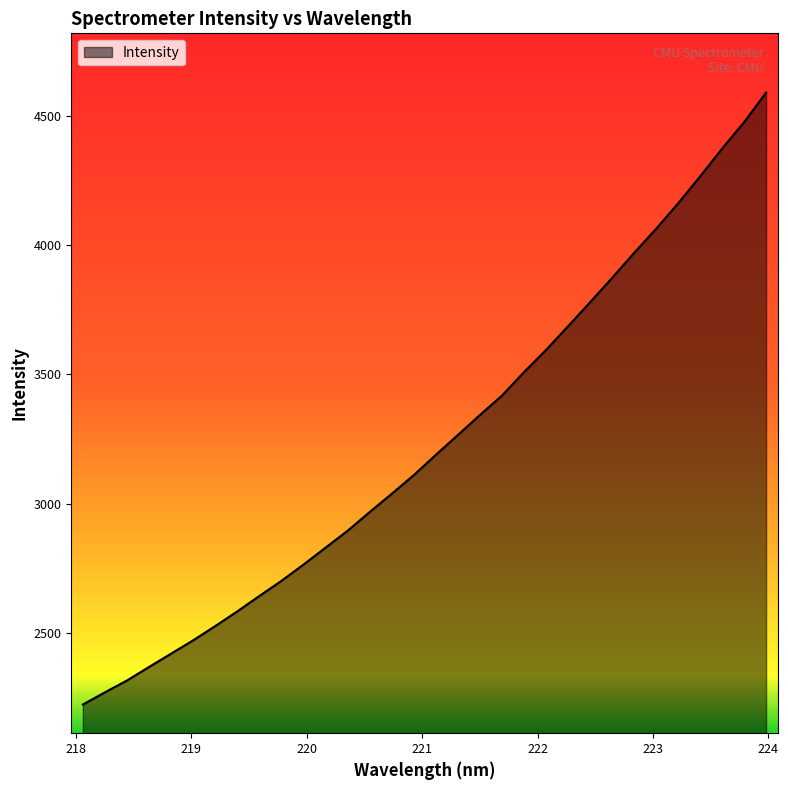

What is the maximum value shown in the chart?

4592.4